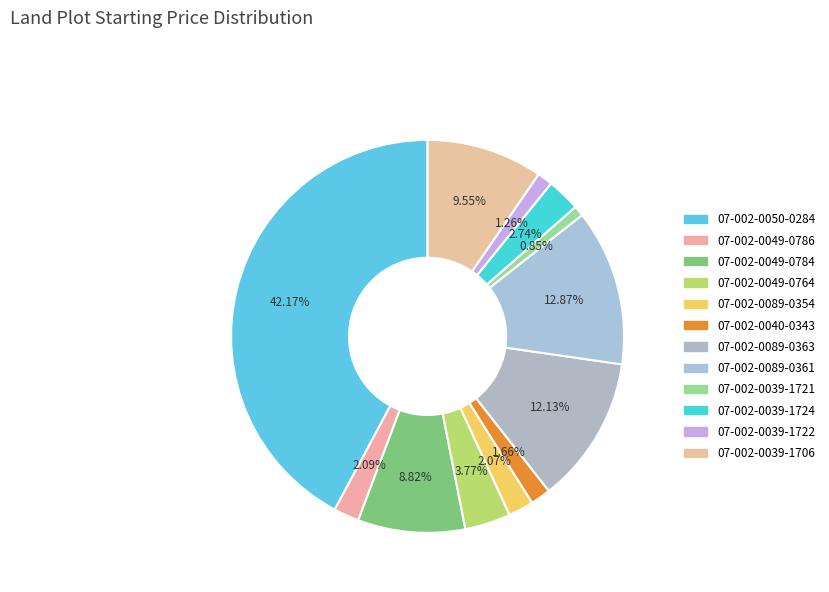

Is there any slice that represents more than half of the pie?

No